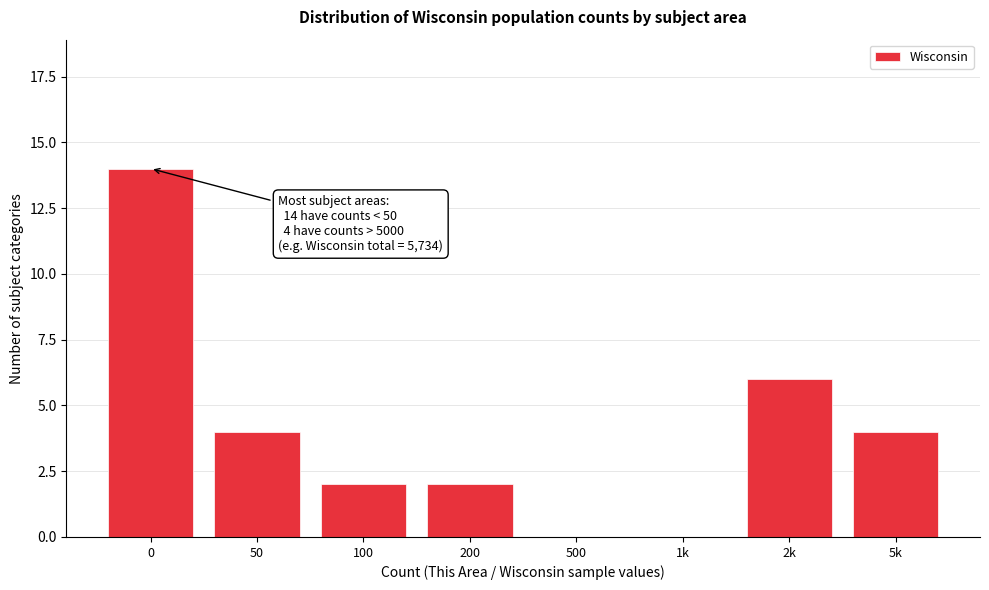

Reading right to left, transcribe all the data shown in this chart.

5k=4	2k=6	1k=0	500=0	200=2	100=2	50=4	0=14